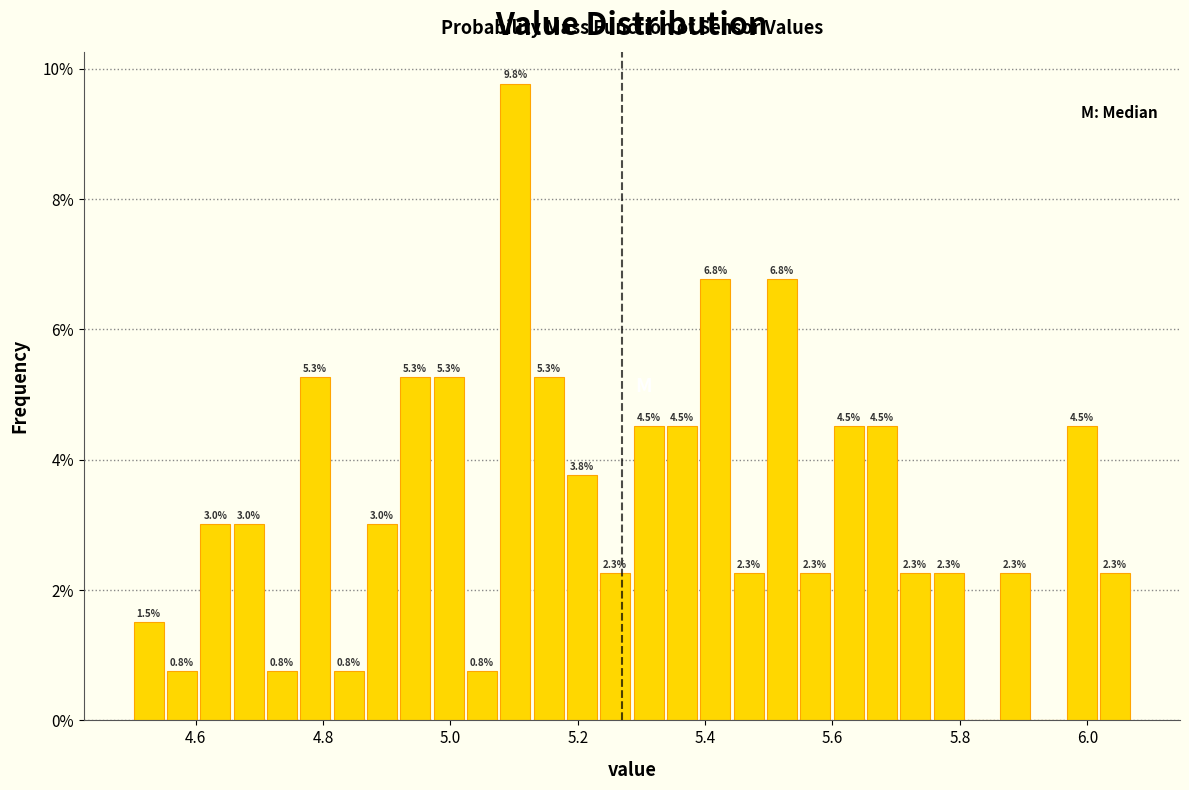

Read against the x-axis, roughly where is the centre of the tallest bar?

5.10